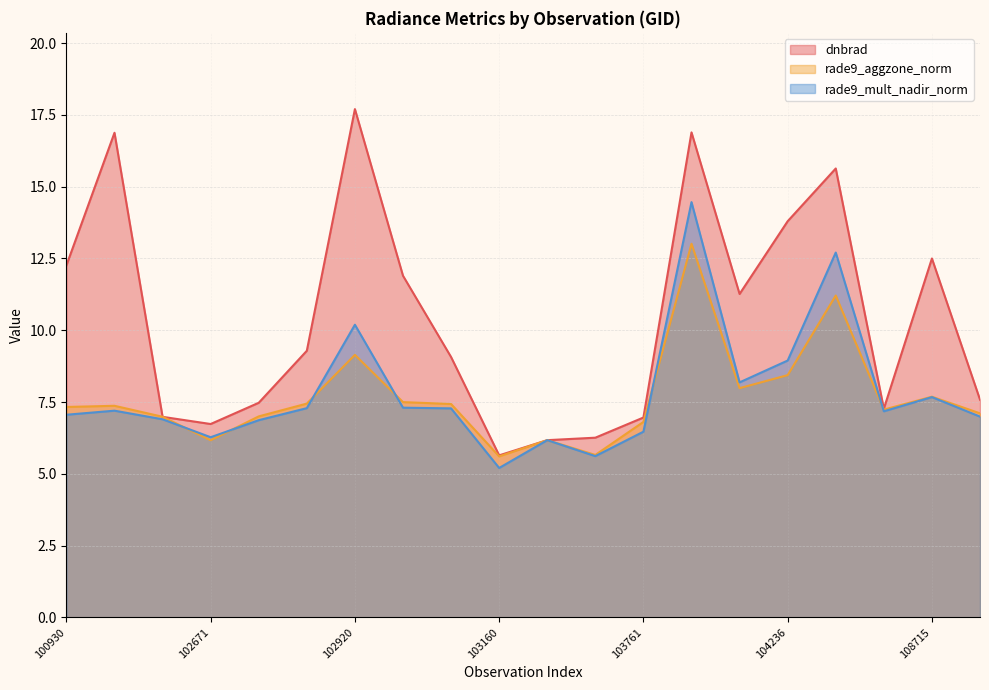

List the labels in order of dnbrad value, smallest first.

103160, 103279, 103397, 102671, 103761, 102551, 108015, 102792, 108899, 103040, 102912, 104229, 103032, 100930, 108715, 104236, 104355, 102421, 104112, 102920